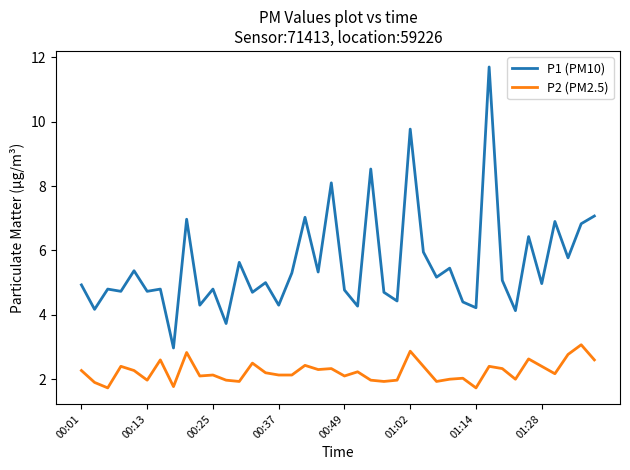

Which series has the largest total across all categories?

P1 (PM10)